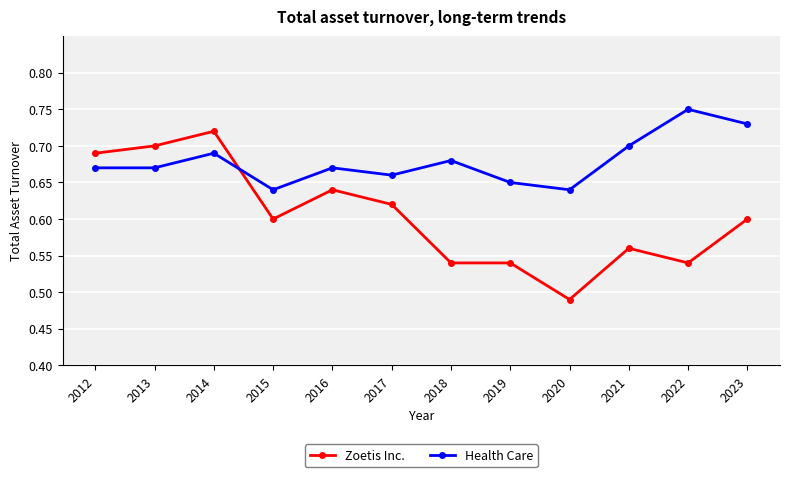

Rank the series by their maximum value, from highest to lowest.

Health Care, Zoetis Inc.